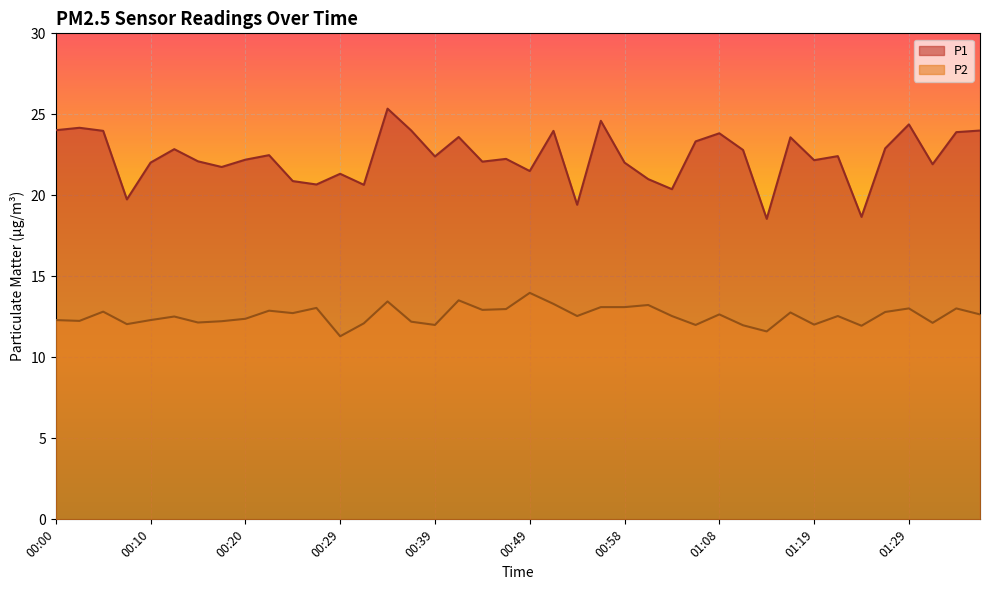

What is the label of the 26th point from the left?

01:01